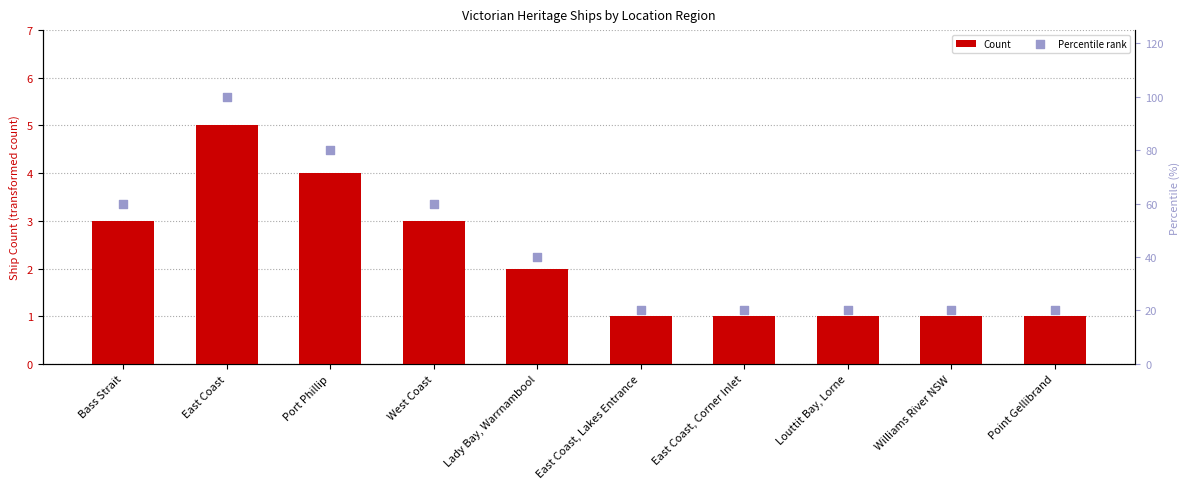

Which series has the largest total across all categories?

Percentile rank